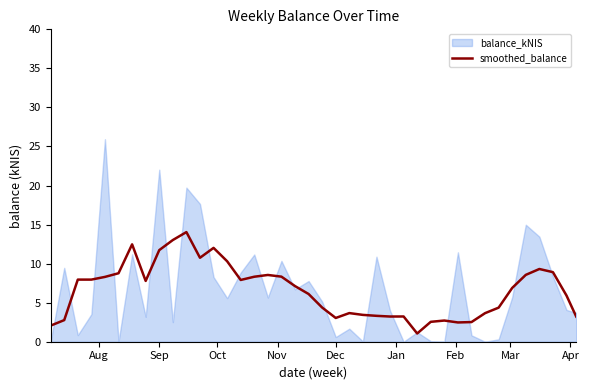

What is the lowest value of the smoothed_balance series?

1.1